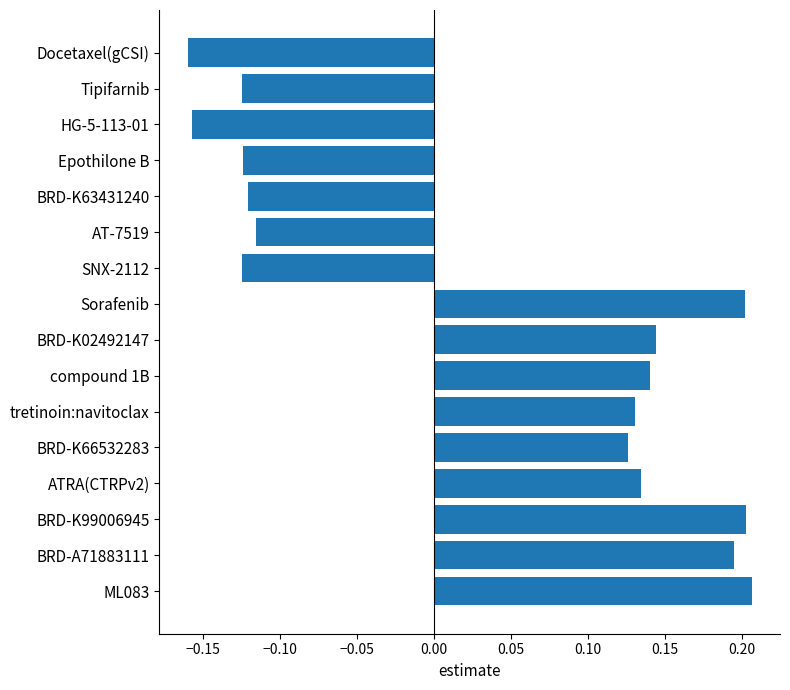

True or false: the data shows -0.0 at SNX-2112.

False